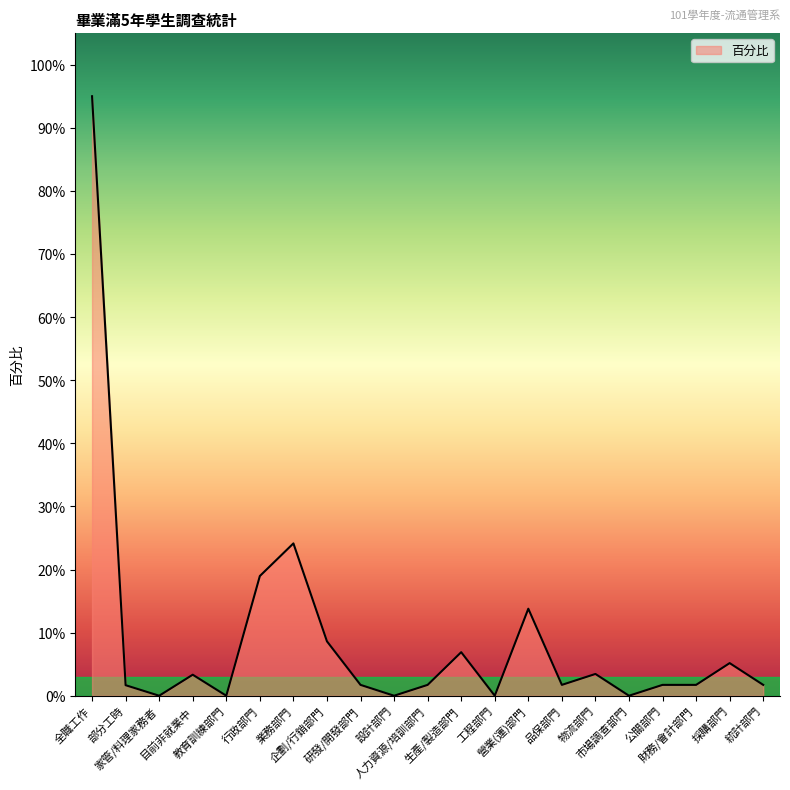

List the labels in order of value, largest first.

全職工作, 業務部門, 行政部門, 營業(運)部門, 企劃/行銷部門, 生產/製造部門, 採購部門, 物流部門, 目前非就業中, 研發/開發部門, 人力資源/培訓部門, 品保部門, 公關部門, 財務/會計部門, 統計部門, 部分工時, 家管/料理家務者, 教育訓練部門, 設計部門, 工程部門, 市場調查部門